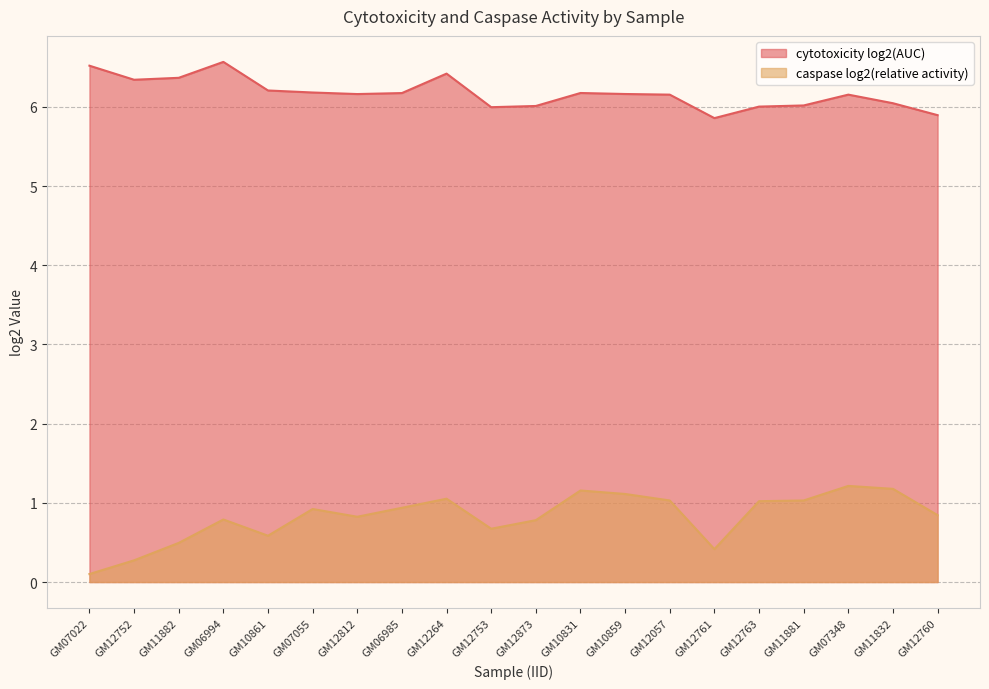

In caspase log2(relative activity), how many points are lower than both neighbors (excluding endpoints)?

4